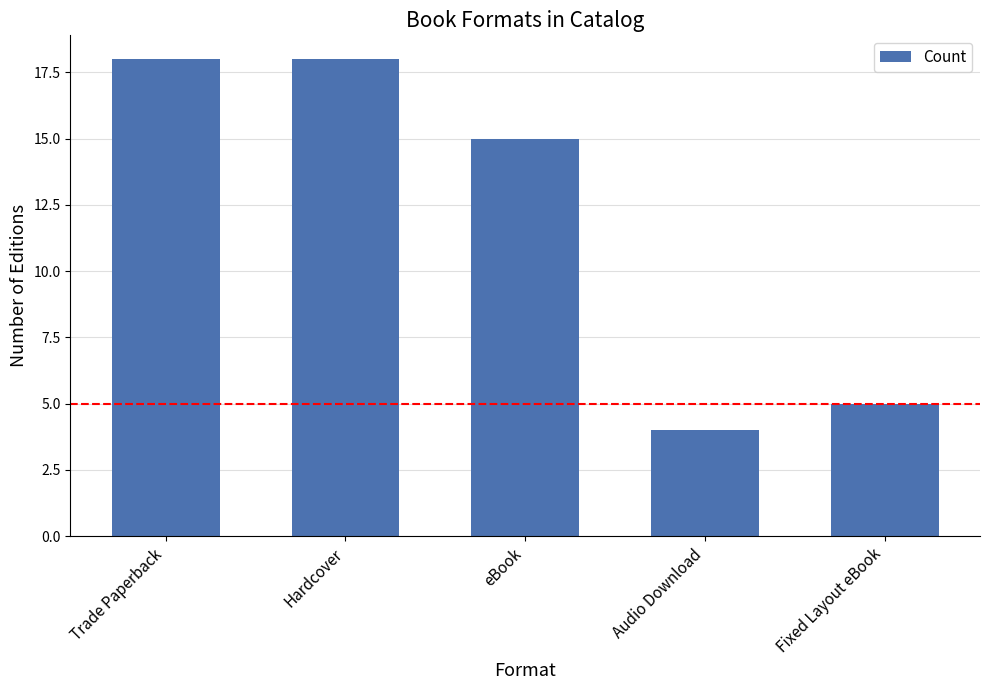

What is the label of the 5th bar from the left?

Fixed Layout eBook